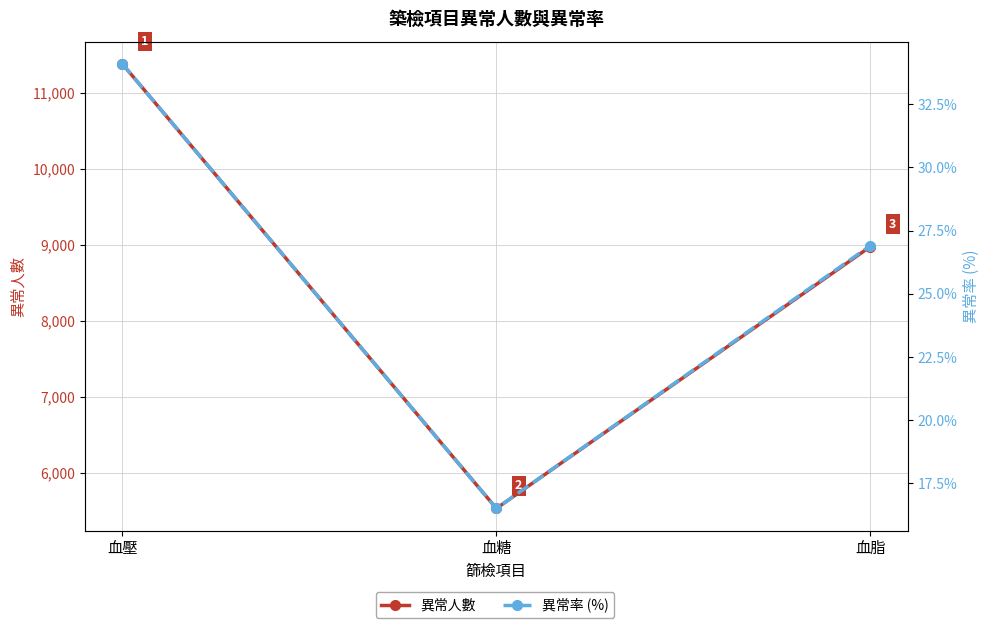

Between 血壓 and 血脂, which series saw the biggest shift?

異常人數